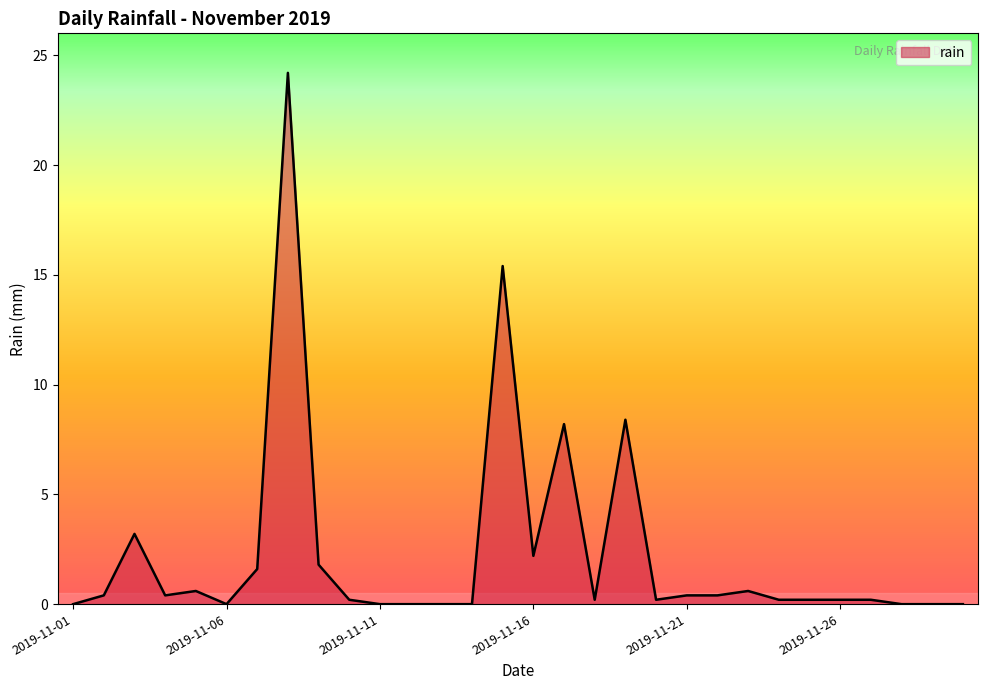

What is the greatest value displayed?

24.2